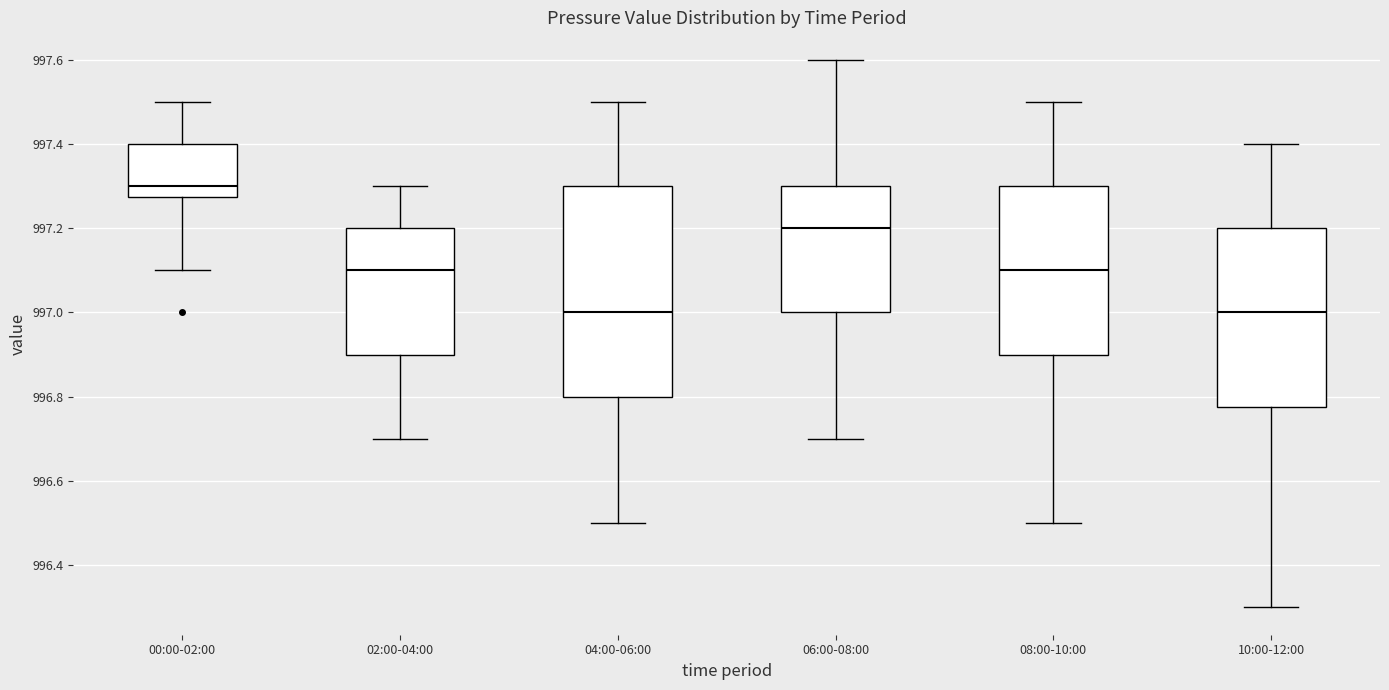

Reading left to right, read every box against the y-axis: the position of its median line, the range the box covers, and the ends of its whiskers. The values are not printed on the chart, so give them approximately, as read against the axis.

00:00-02:00: median 997.30, box 997.28 to 997.40, whiskers 997.10 to 997.50
02:00-04:00: median 997.10, box 996.90 to 997.20, whiskers 996.70 to 997.30
04:00-06:00: median 997.00, box 996.80 to 997.30, whiskers 996.50 to 997.50
06:00-08:00: median 997.20, box 997.00 to 997.30, whiskers 996.70 to 997.60
08:00-10:00: median 997.10, box 996.90 to 997.30, whiskers 996.50 to 997.50
10:00-12:00: median 997.00, box 996.78 to 997.20, whiskers 996.30 to 997.40